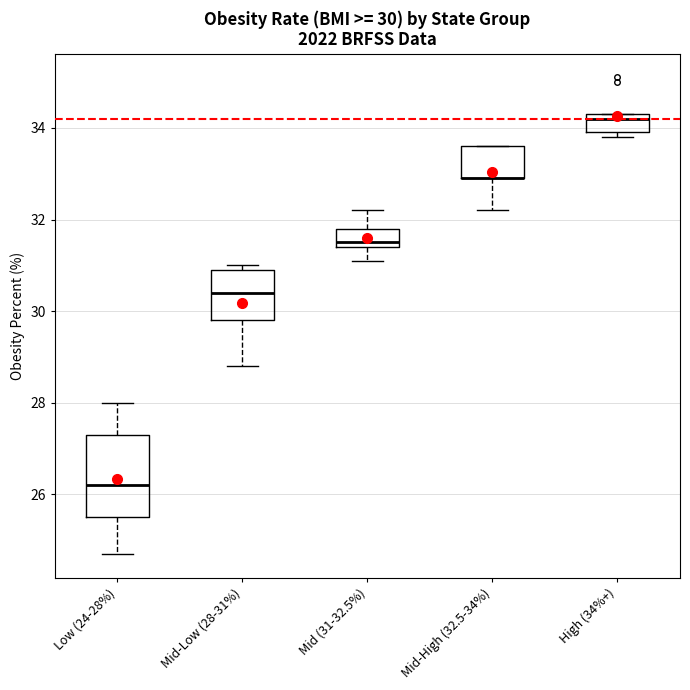

Which box is the tallest, from its lower edge to its upper edge?

Low (24-28%)